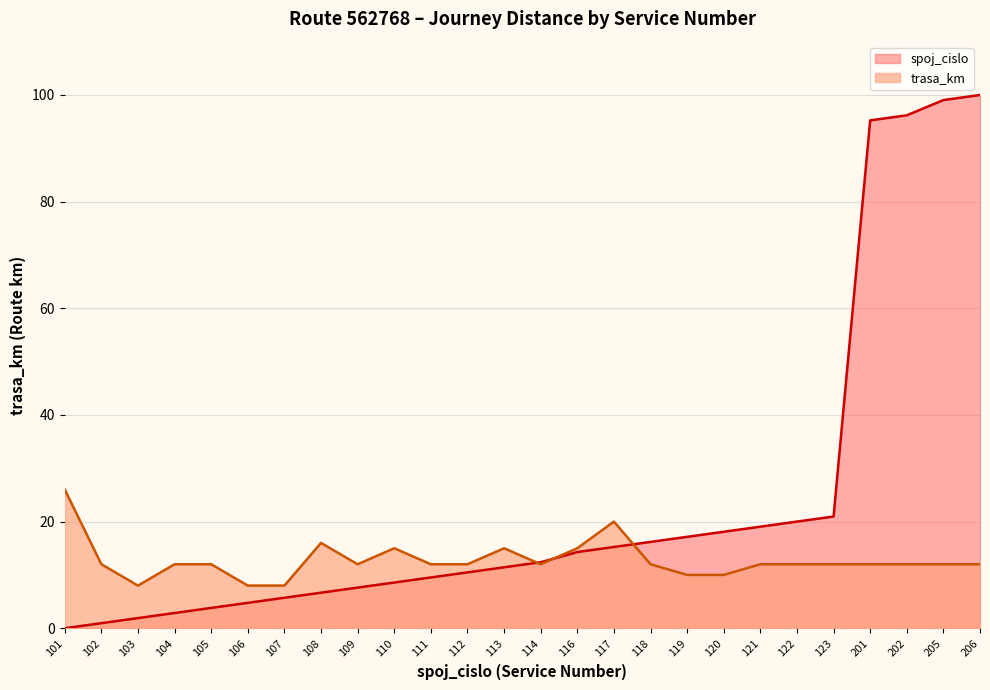

The trasa_km series shows 5.0 at 113. True or false?

False